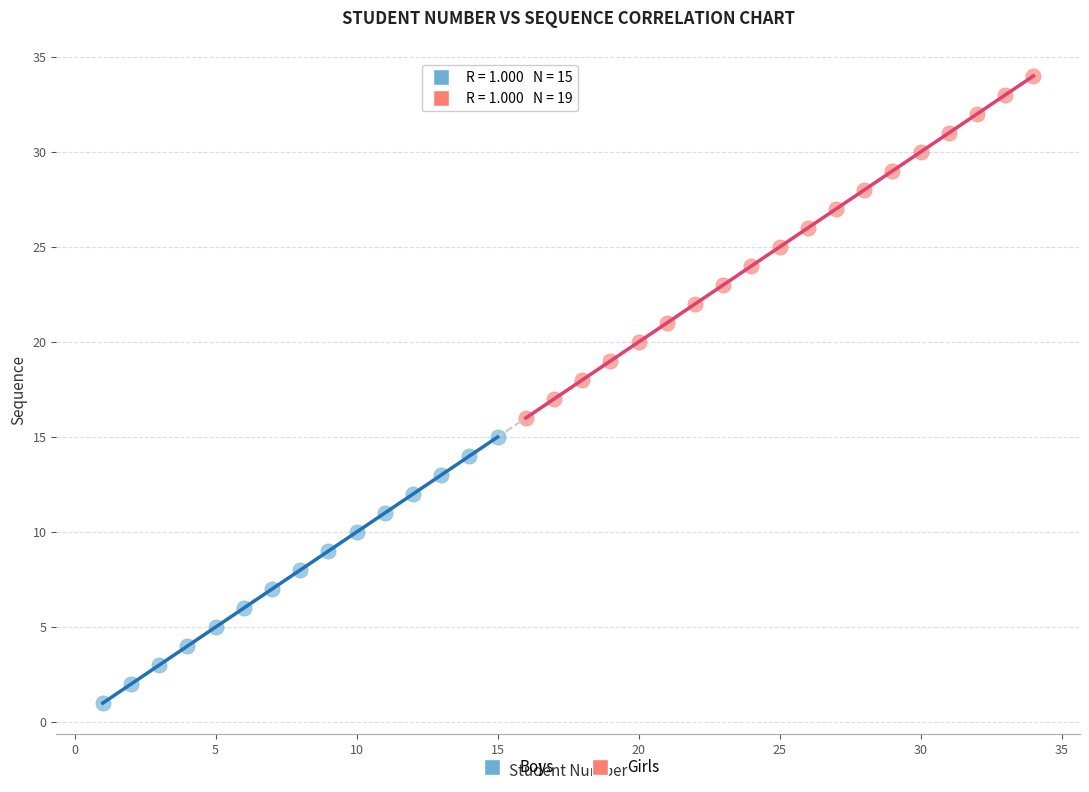

Which series has the widest spread of Y values?

Girls